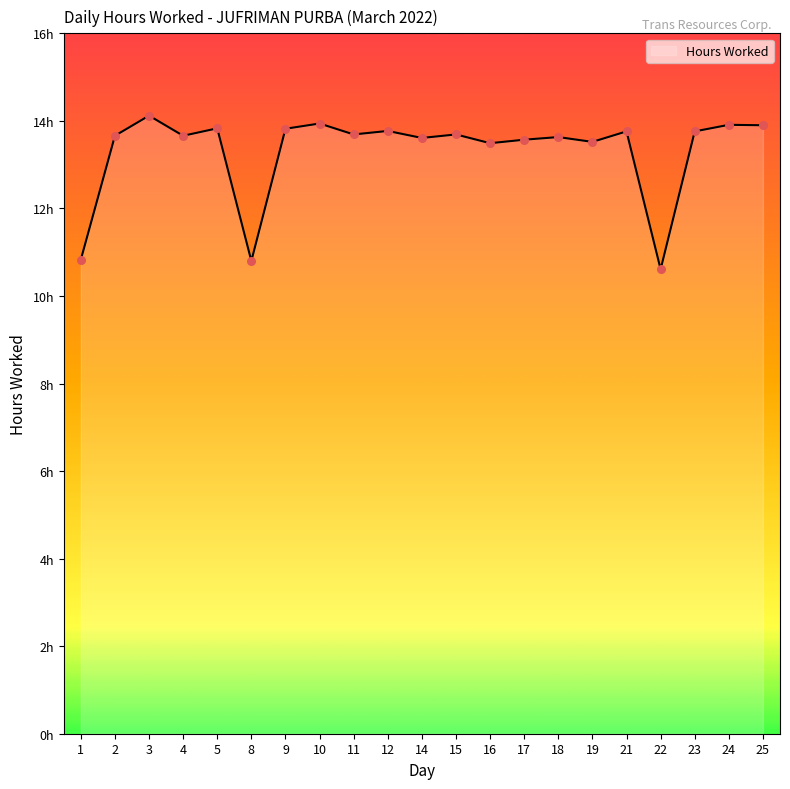

Between 14 and 21, which is larger?

21